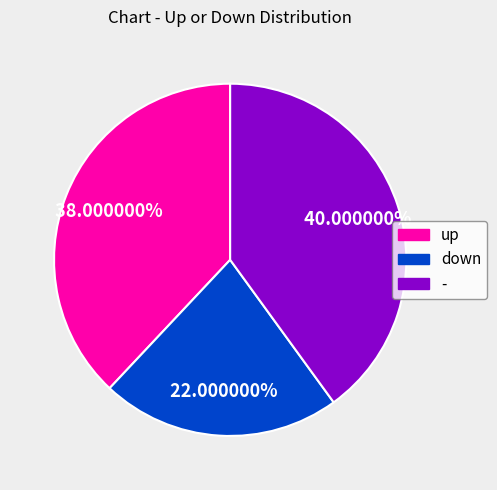

Approximately how many times larger is the value at down compared to up?

0.6